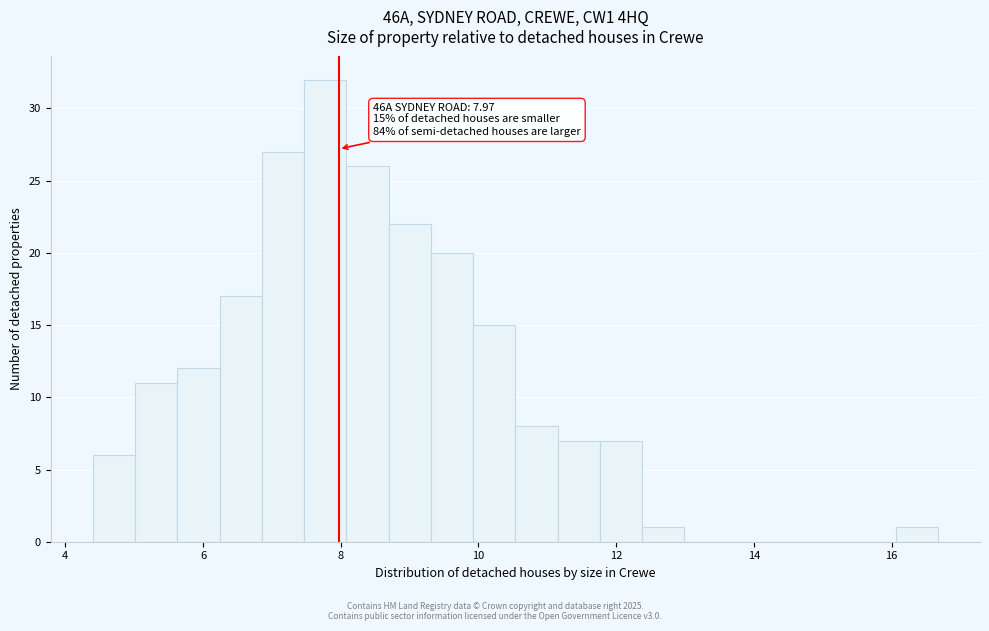

Around what value on the x-axis is the tallest bar? Give the approximate position of its centre, as read against the axis.

7.8